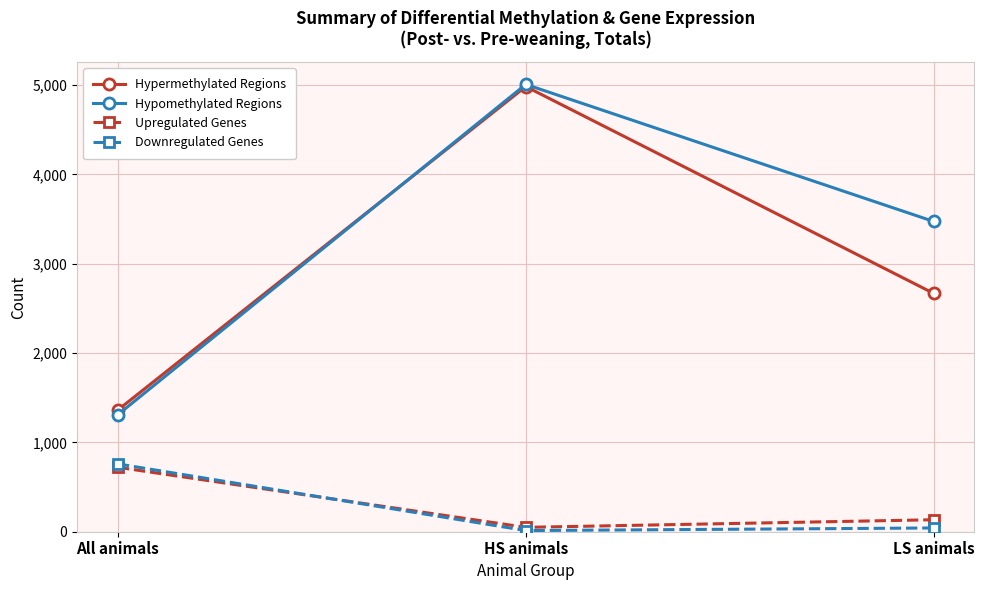

List the labels in order of Hypomethylated Regions value, smallest first.

All animals, LS animals, HS animals